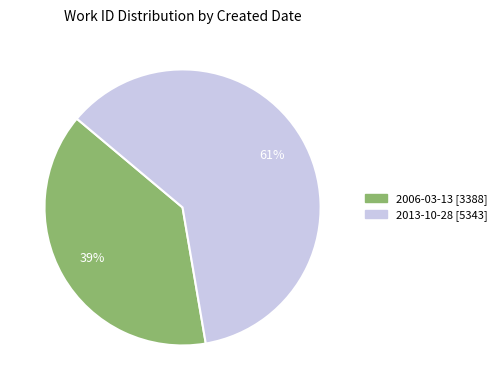

Is it true that 2013-10-28 is 61% of the pie?

True